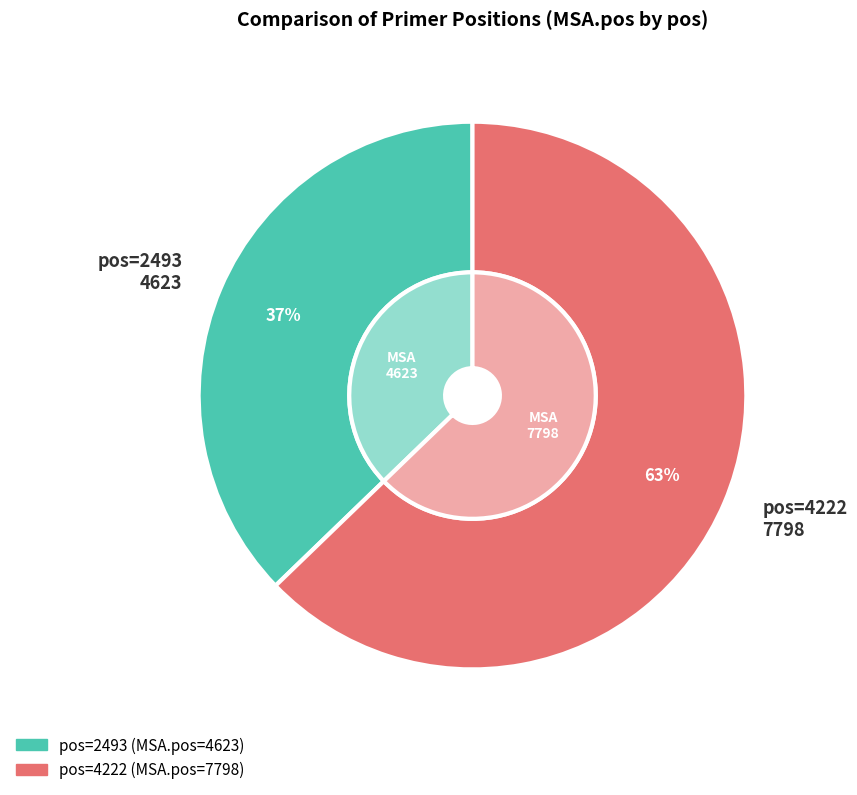

Is there any slice that represents more than half of the pie?

Yes